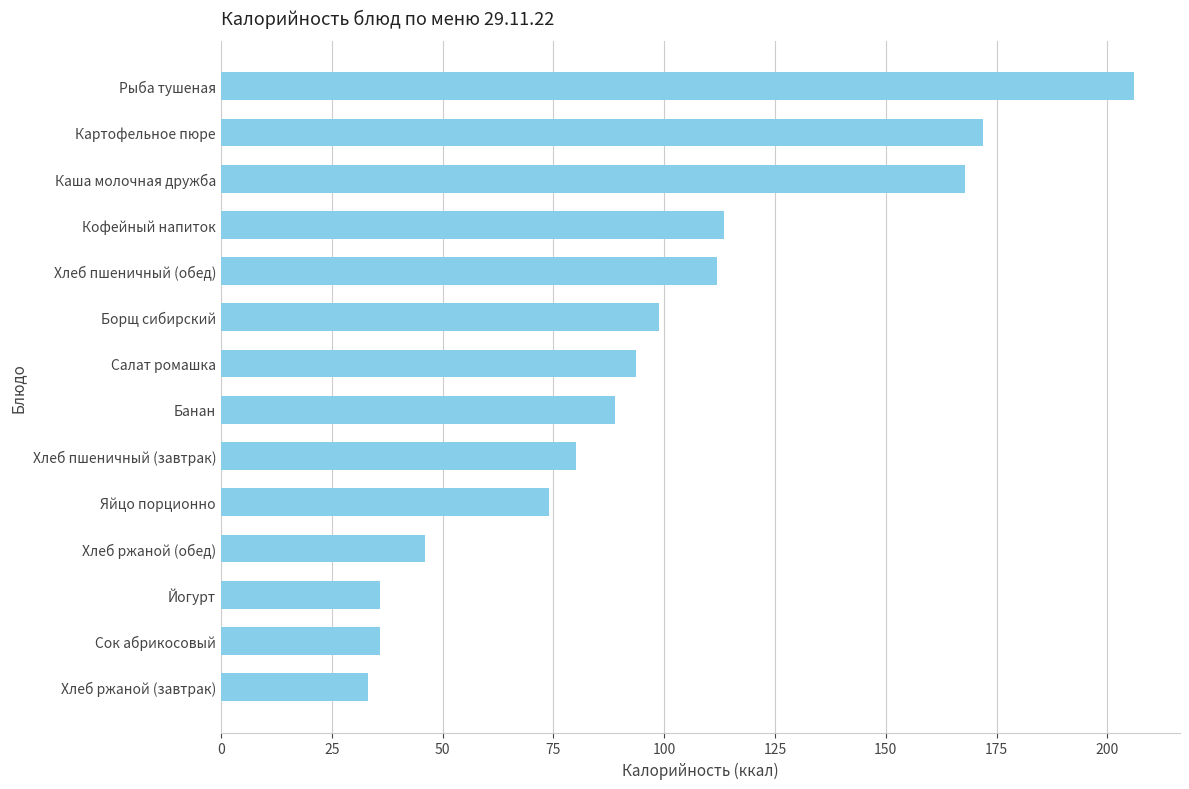

What is the sum of all values?

1358.0